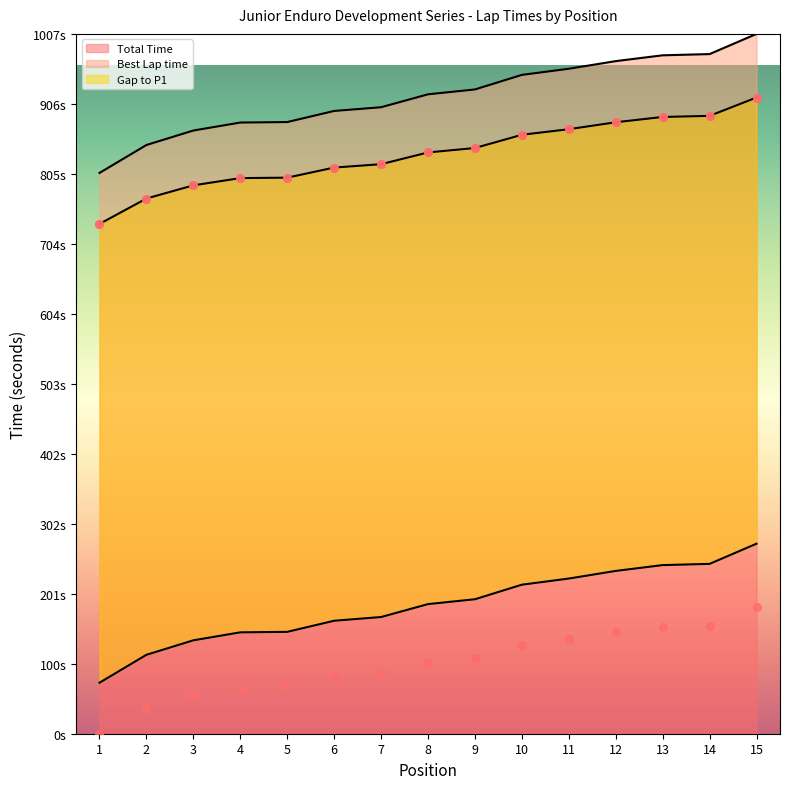

What are all the series names shown in the legend?

Total Time, Best Lap time, Gap to P1